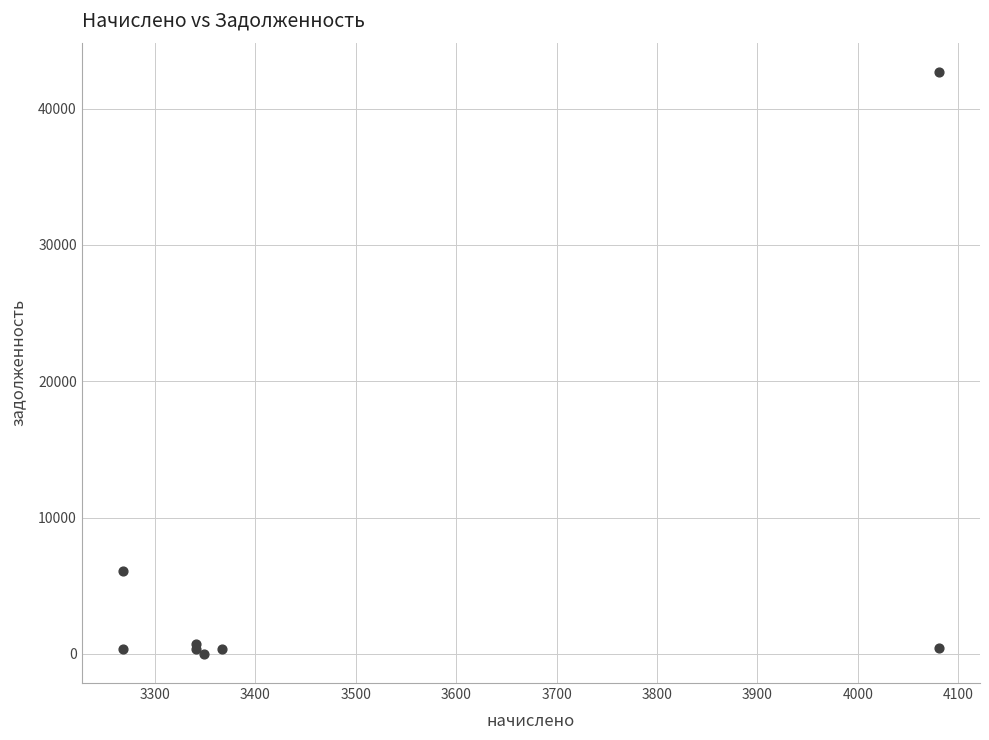

What Y value in the scatter plot is closest to 21346?

6077.1